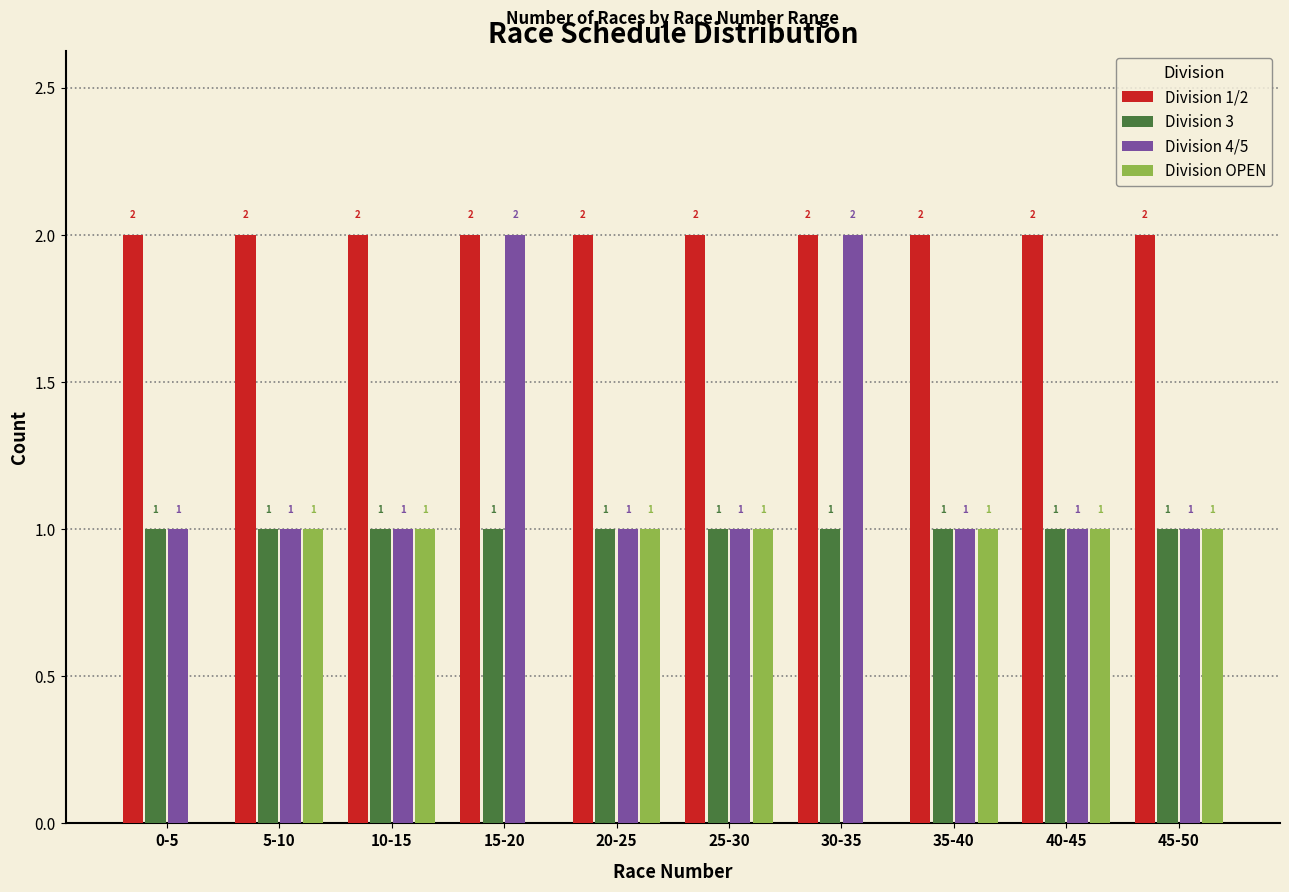

Reading right to left, what are all the values shown in this chart?

Division 1/2: 45-50=2	40-45=2	35-40=2	30-35=2	25-30=2	20-25=2	15-20=2	10-15=2	5-10=2	0-5=2
Division 3: 45-50=1	40-45=1	35-40=1	30-35=1	25-30=1	20-25=1	15-20=1	10-15=1	5-10=1	0-5=1
Division 4/5: 45-50=1	40-45=1	35-40=1	30-35=2	25-30=1	20-25=1	15-20=2	10-15=1	5-10=1	0-5=1
Division OPEN: 45-50=1	40-45=1	35-40=1	30-35=0	25-30=1	20-25=1	15-20=0	10-15=1	5-10=1	0-5=0